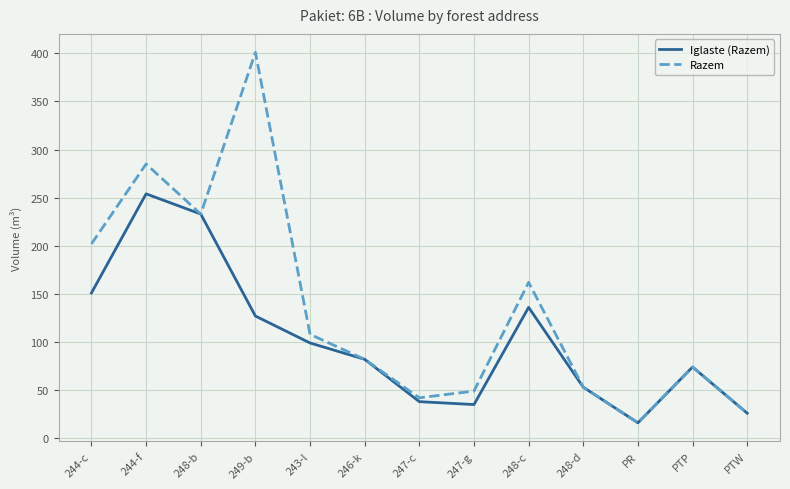

At which category does the chart reach its peak across all series?

249-b